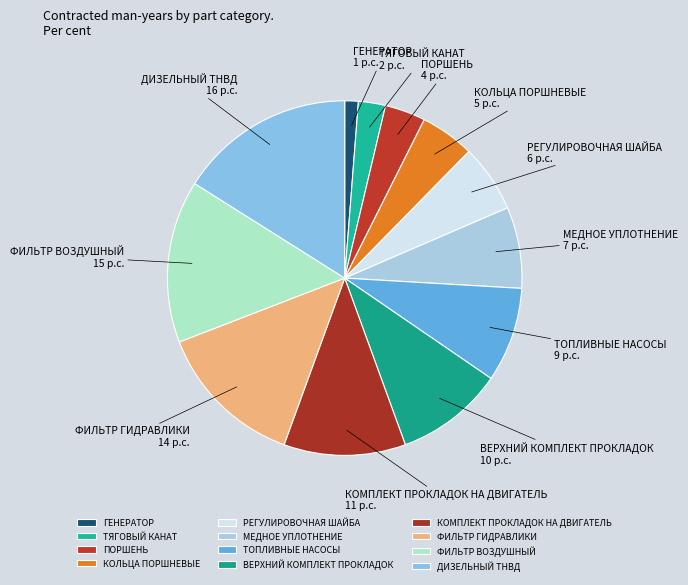

Is the sum of РЕГУЛИРОВОЧНАЯ ШАЙБА and МЕДНОЕ УПЛОТНЕНИЕ greater than half?

No